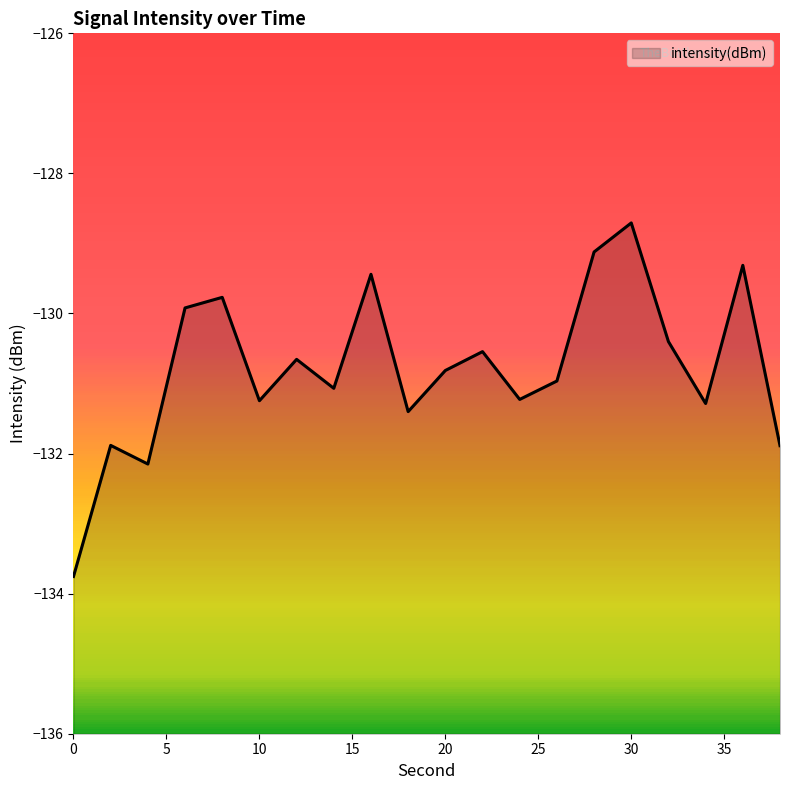

How many lines are shown in the chart?

1